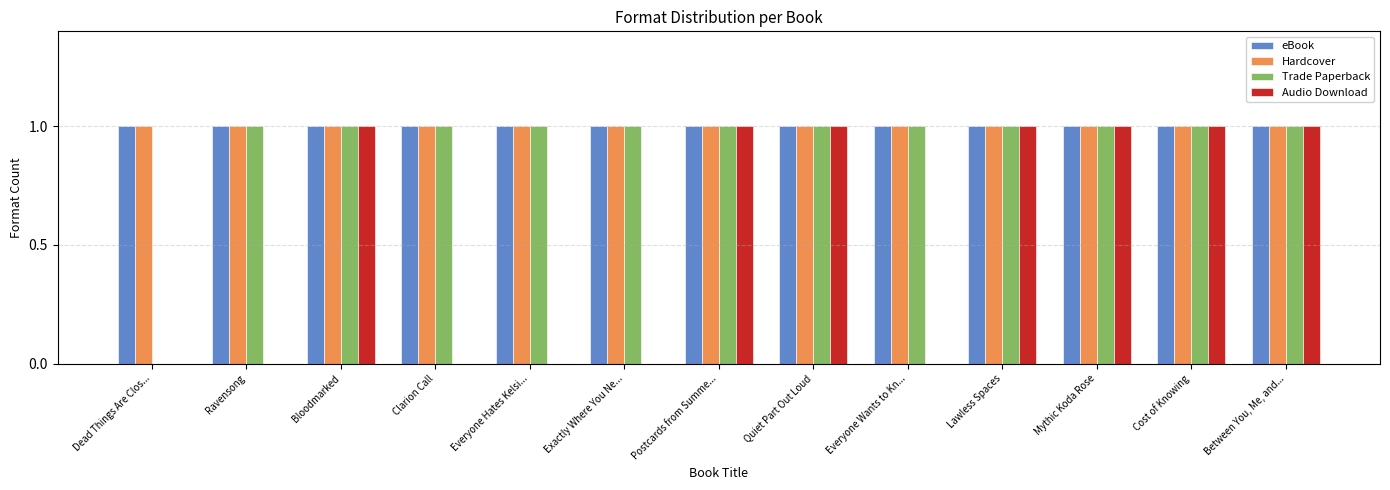

What is the total value across all series at Quiet Part Out Loud?

4